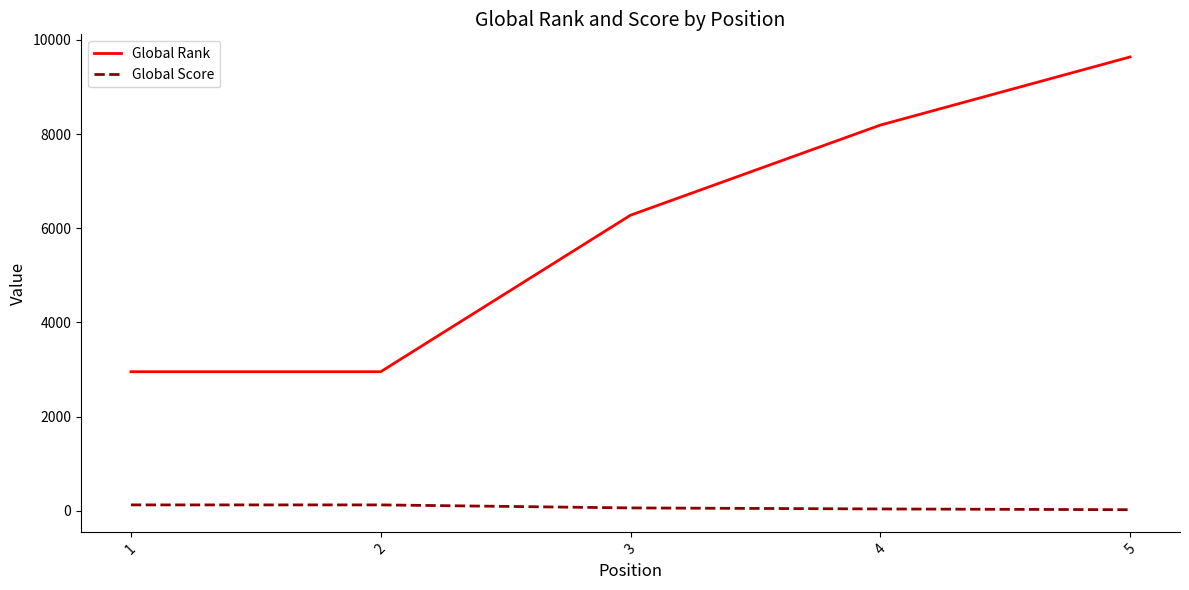

Is the value of Global Score at 2 greater than the value of Global Rank at 2?

No